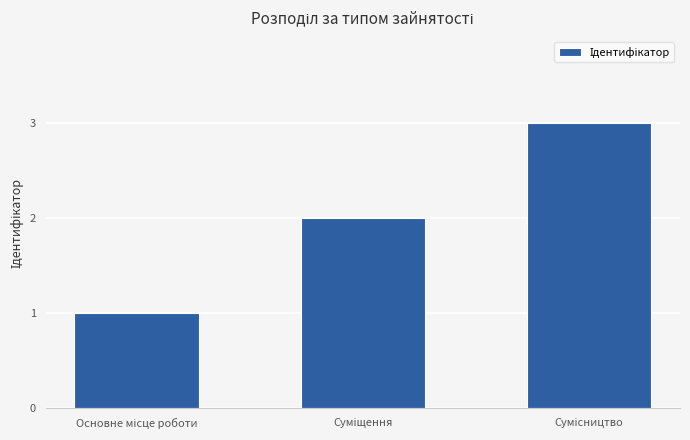

What is the sum of all values?

6